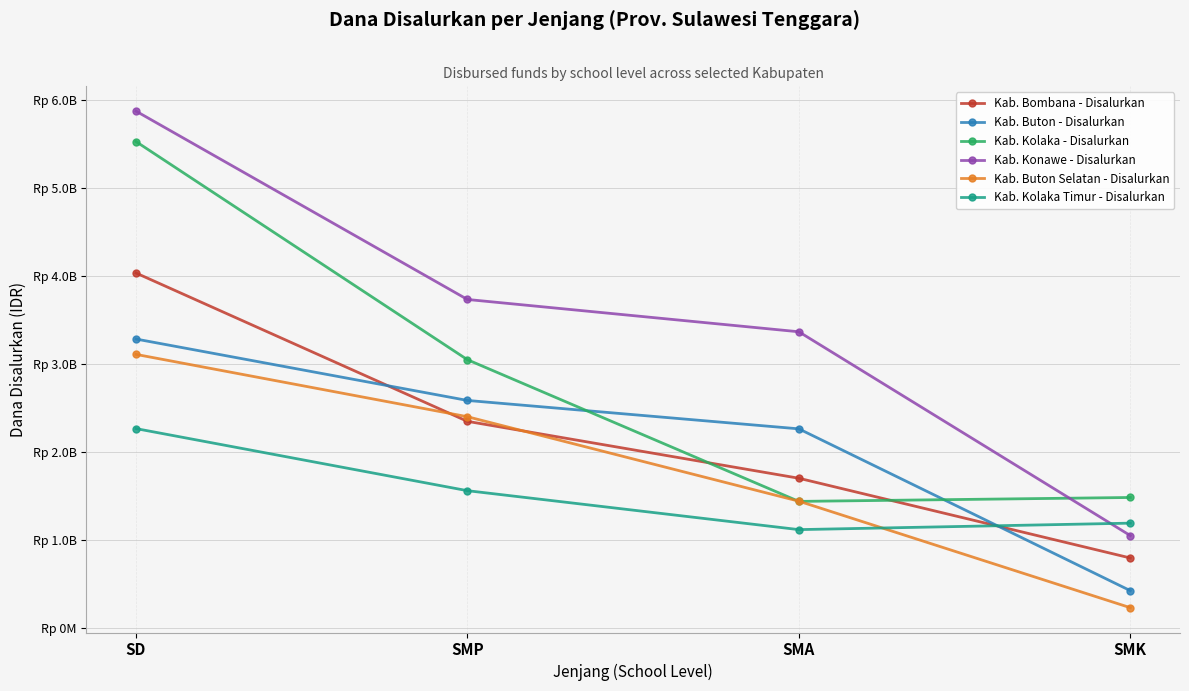

Reading left to right, list all the values displayed in this chart.

Kab. Bombana - Disalurkan: 4034475000	2349750000	1703500000	798000000
Kab. Buton - Disalurkan: 3284550000	2587125000	2264500000	427000000
Kab. Kolaka - Disalurkan: 5527125000	3049875000	1440500000	1485000000
Kab. Konawe - Disalurkan: 5872950000	3733875000	3367000000	1052500000
Kab. Buton Selatan - Disalurkan: 3110175000	2402250000	1443000000	233500000
Kab. Kolaka Timur - Disalurkan: 2267325000	1562250000	1120000000	1193500000